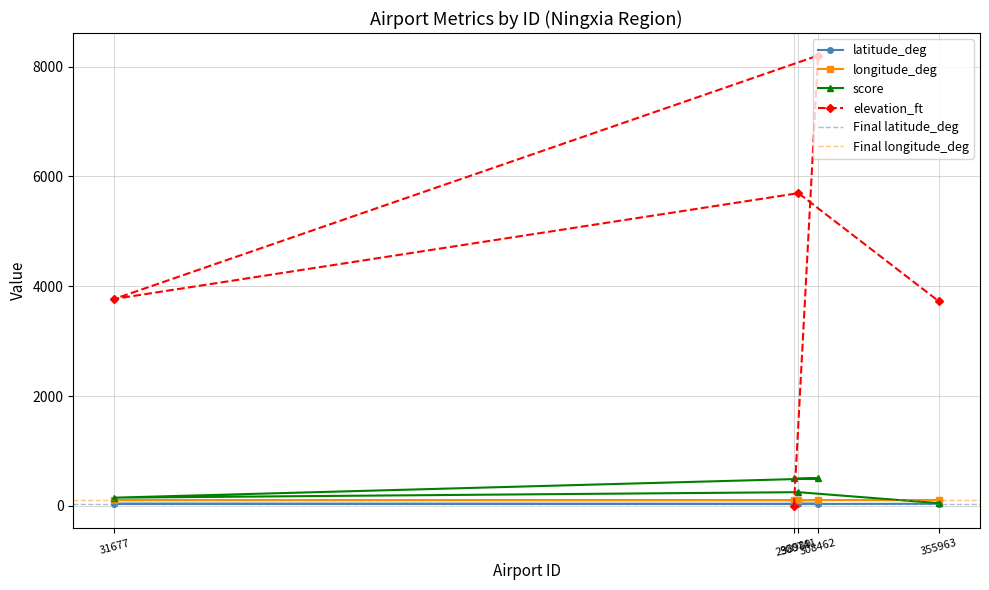

The longitude_deg series shows 166.4 at 300741. True or false?

False